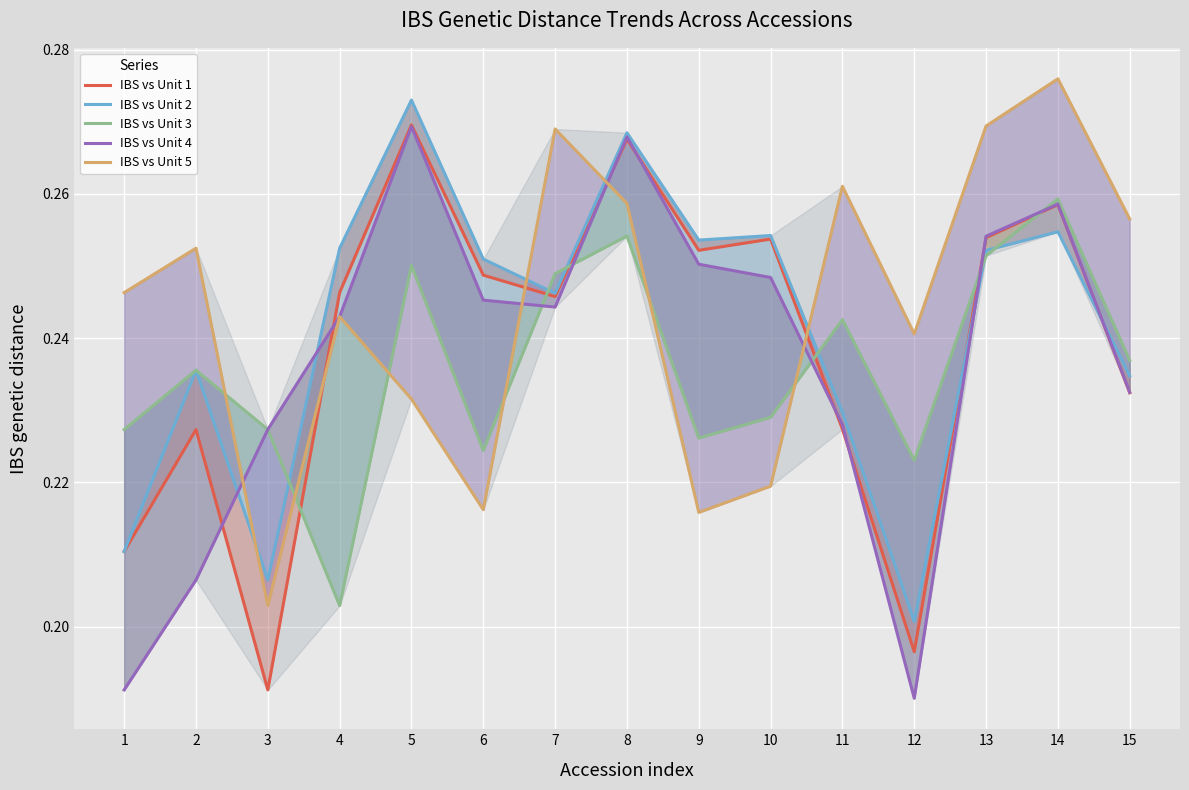

Where is the first local minimum for IBS vs Unit 5?

3